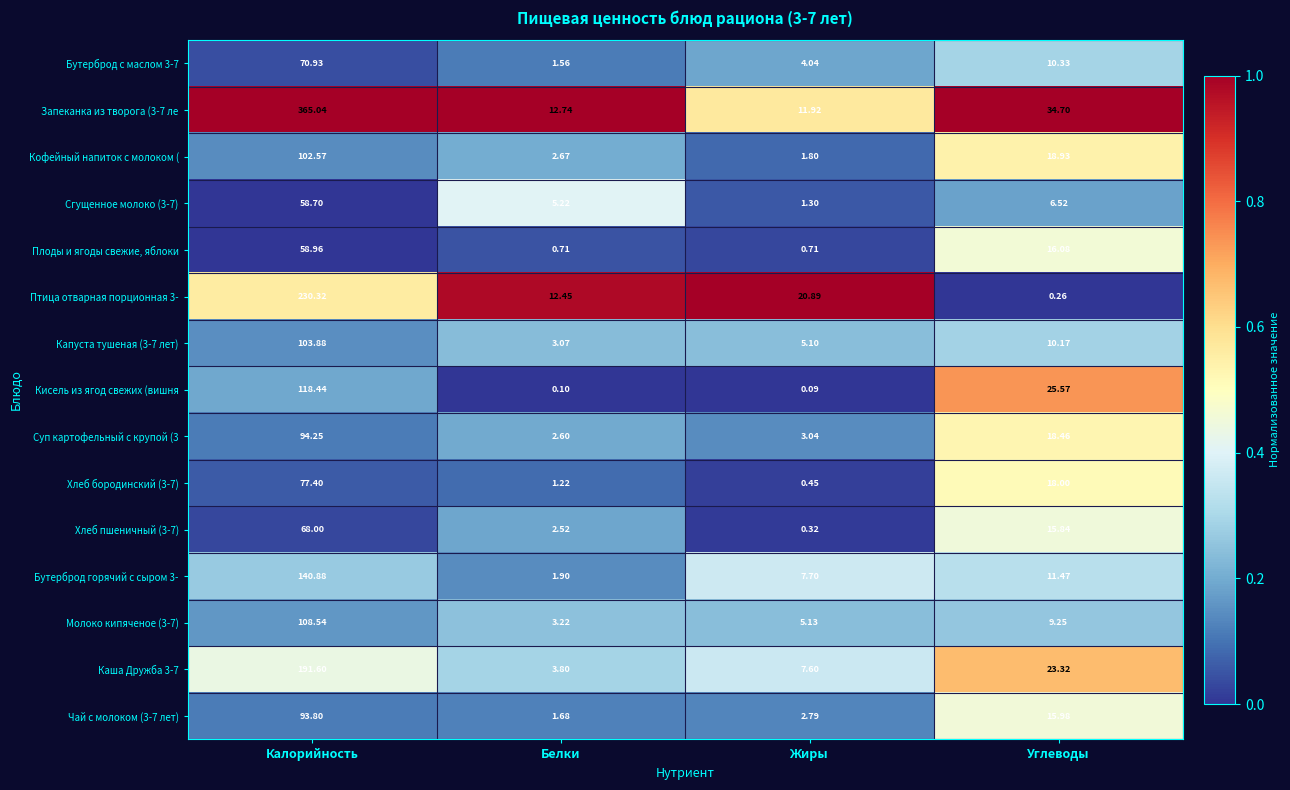

Where is Молоко кипяченое (3-7) nearest to the value 55?

Углеводы